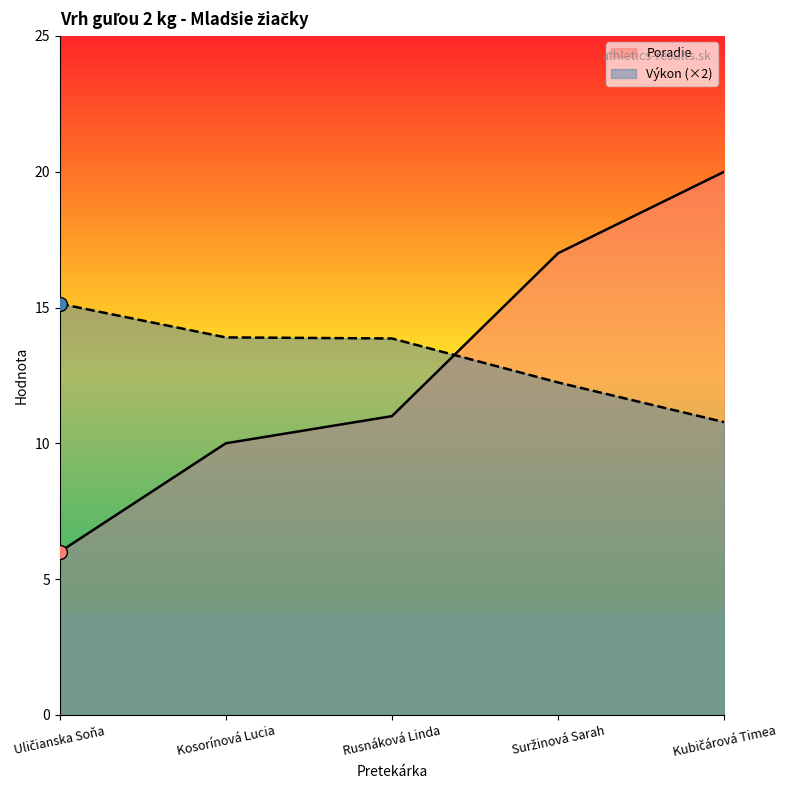

Which has a higher value, Rusnáková Linda or Suržinová Sarah?

Suržinová Sarah